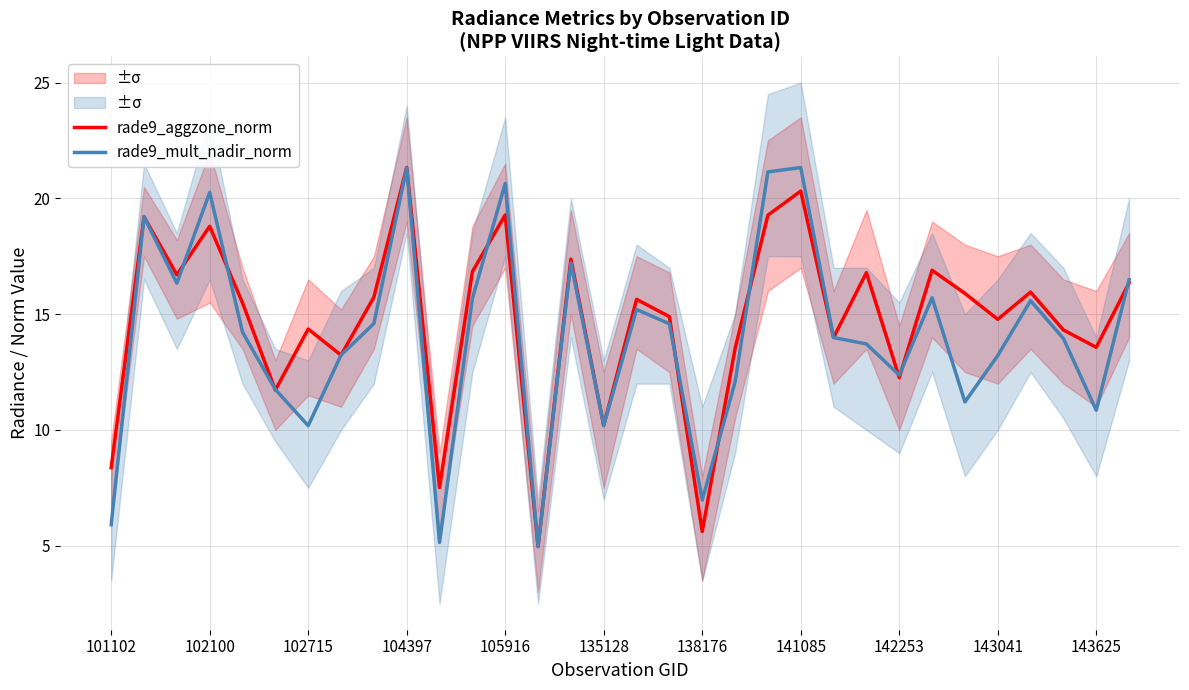

Does the chart display data point markers on the line(s)?

No